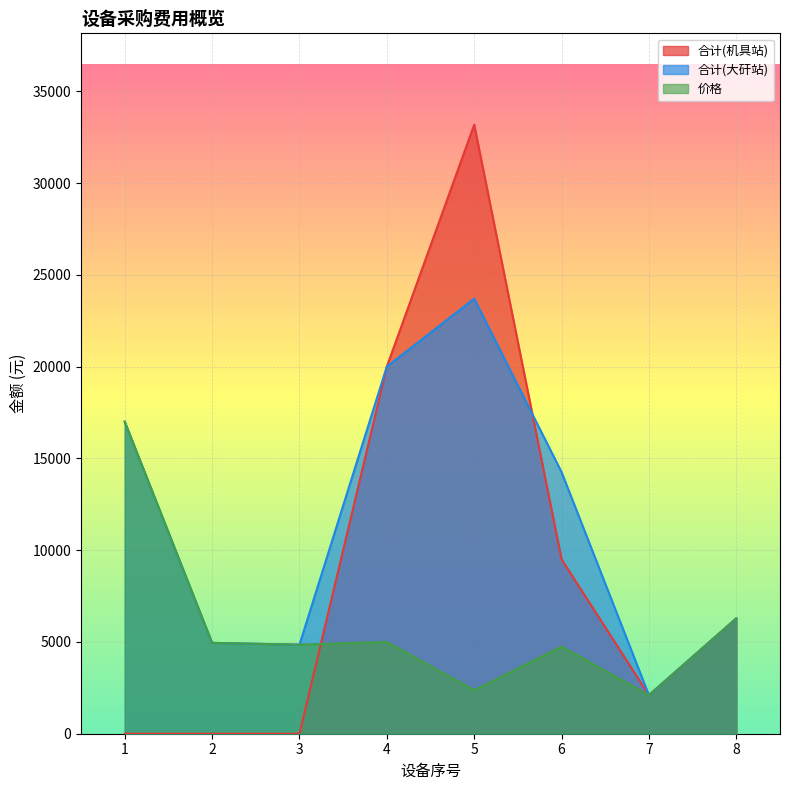

How many times do 合计(机具站) and 合计(大矸站) cross each other?

1